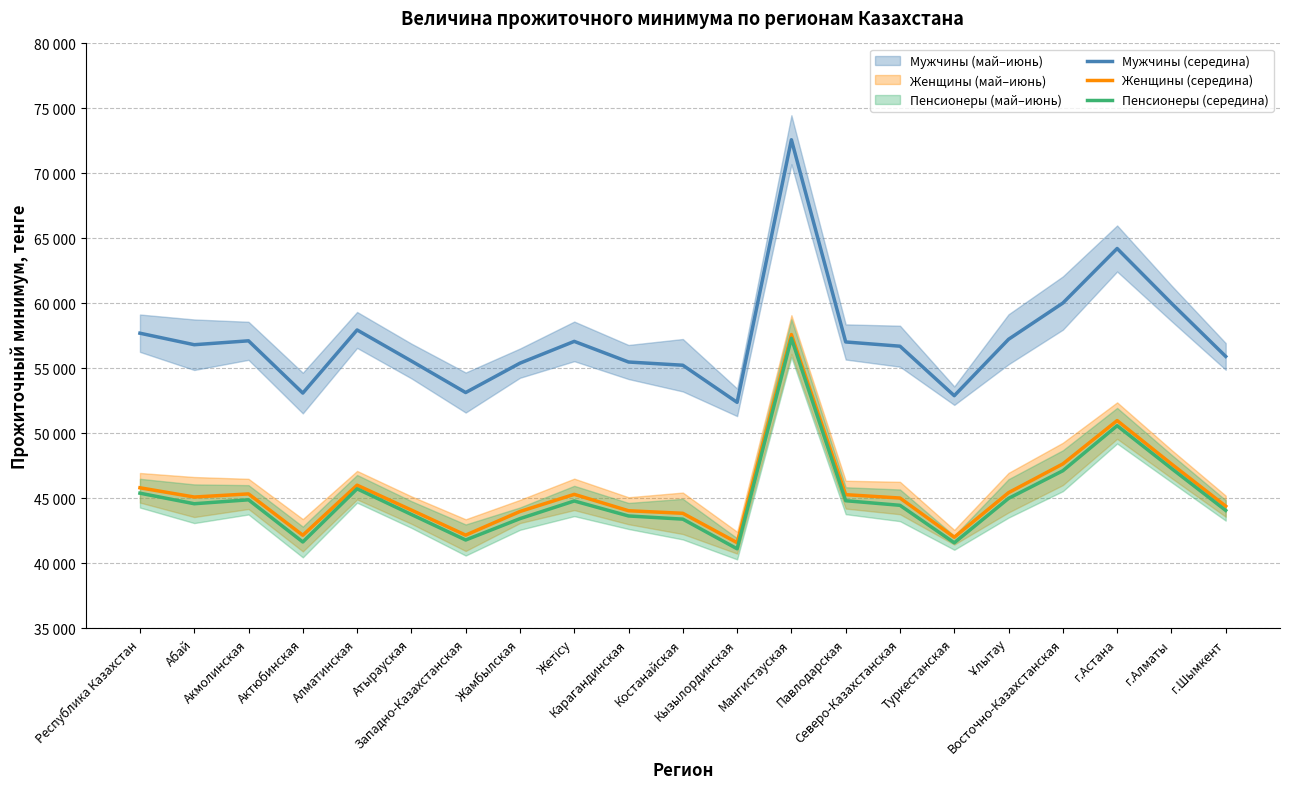

True or false: Пенсионеры (середина) has more than 1 interior local peaks.

True